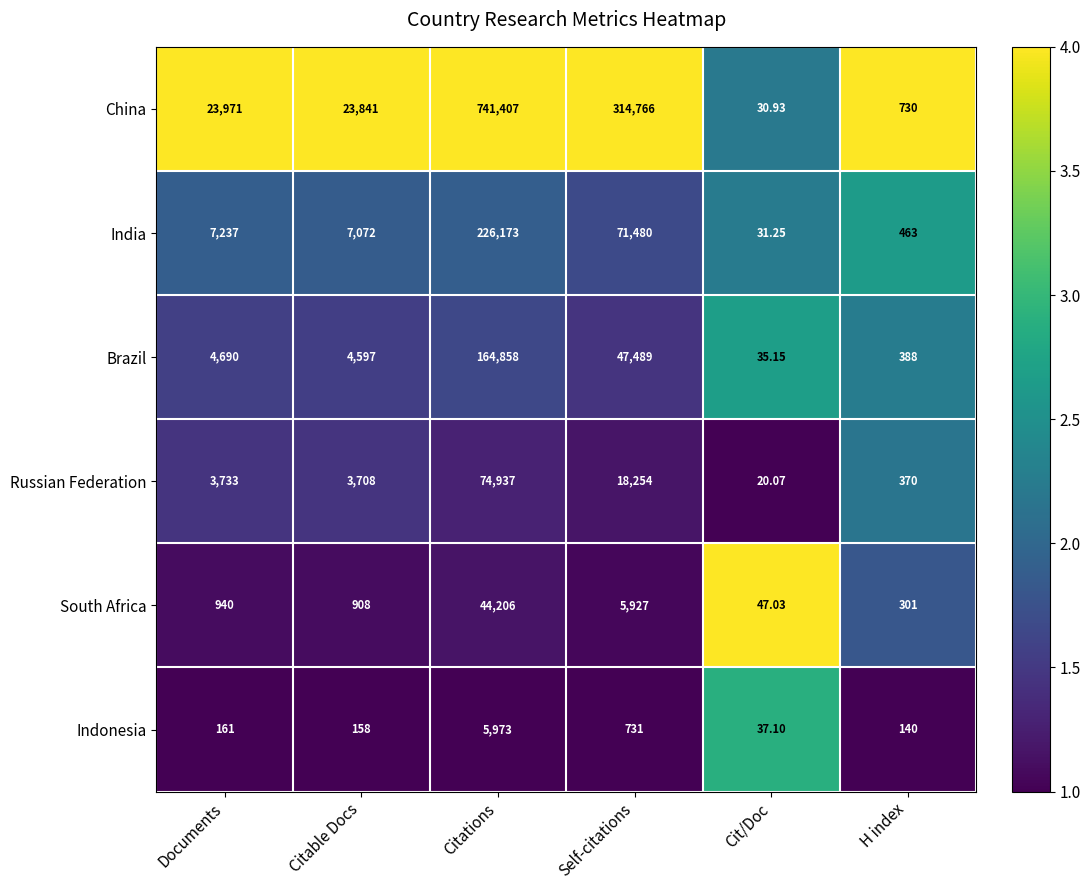

Is the value of Russian Federation at H index greater than the value of China at Cit/Doc?

Yes